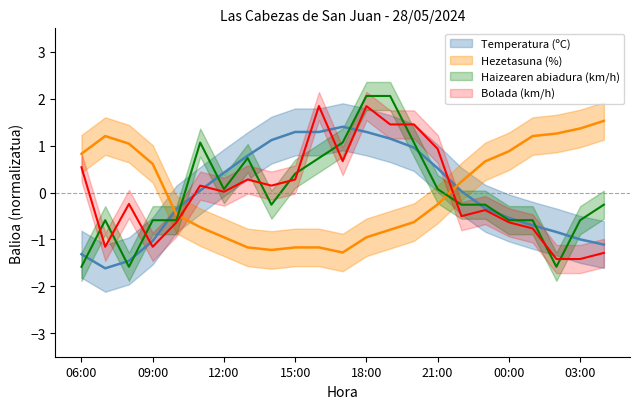

Count the number of categories in the chart.

23